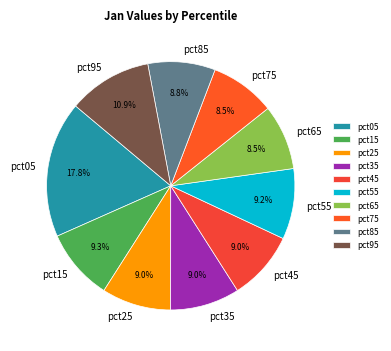

Is there a majority slice in this chart?

No